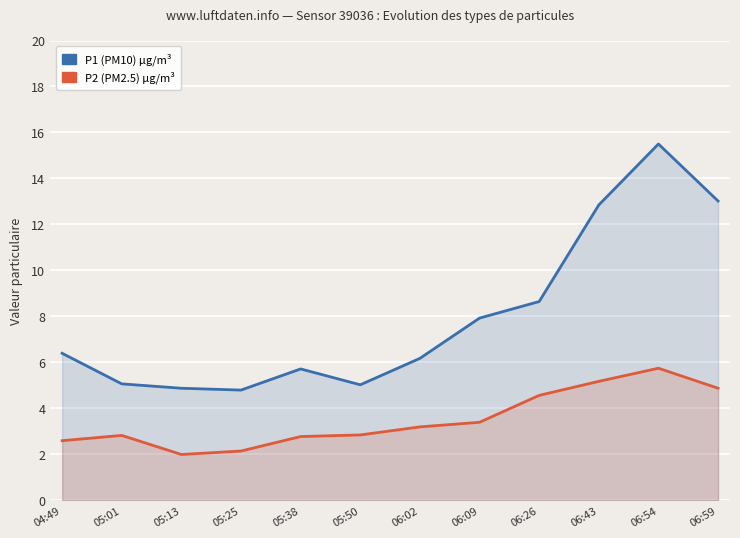

Reading right to left, extract all data points from this chart.

P1 (PM10) µg/m³: 06:59=13.0	06:54=15.5	06:43=12.8	06:26=8.7	06:09=7.9	06:02=6.2	05:50=5.0	05:38=5.7	05:25=4.8	05:13=4.9	05:01=5.1	04:49=6.4
P2 (PM2.5) µg/m³: 06:59=4.9	06:54=5.8	06:43=5.2	06:26=4.6	06:09=3.4	06:02=3.2	05:50=2.9	05:38=2.8	05:25=2.1	05:13=2.0	05:01=2.8	04:49=2.6